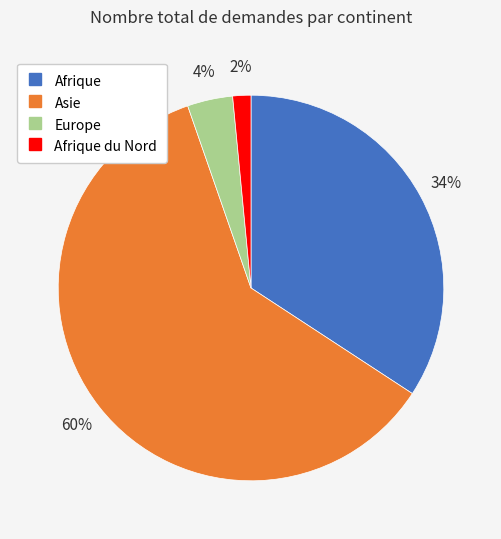

Does any single category account for the majority?

Yes